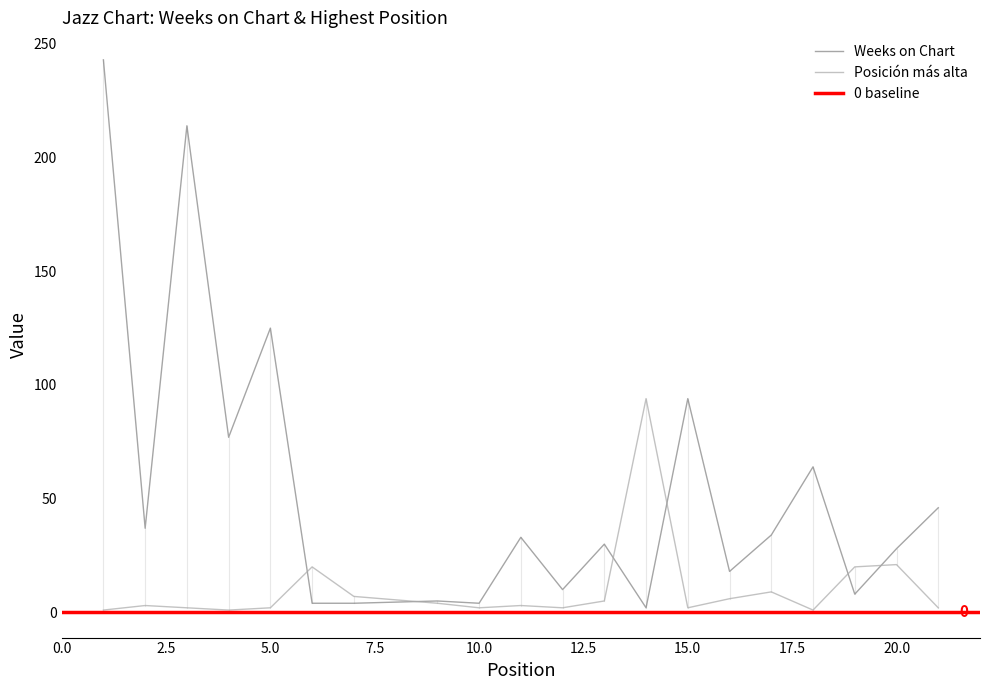

How many series are shown in this chart?

2